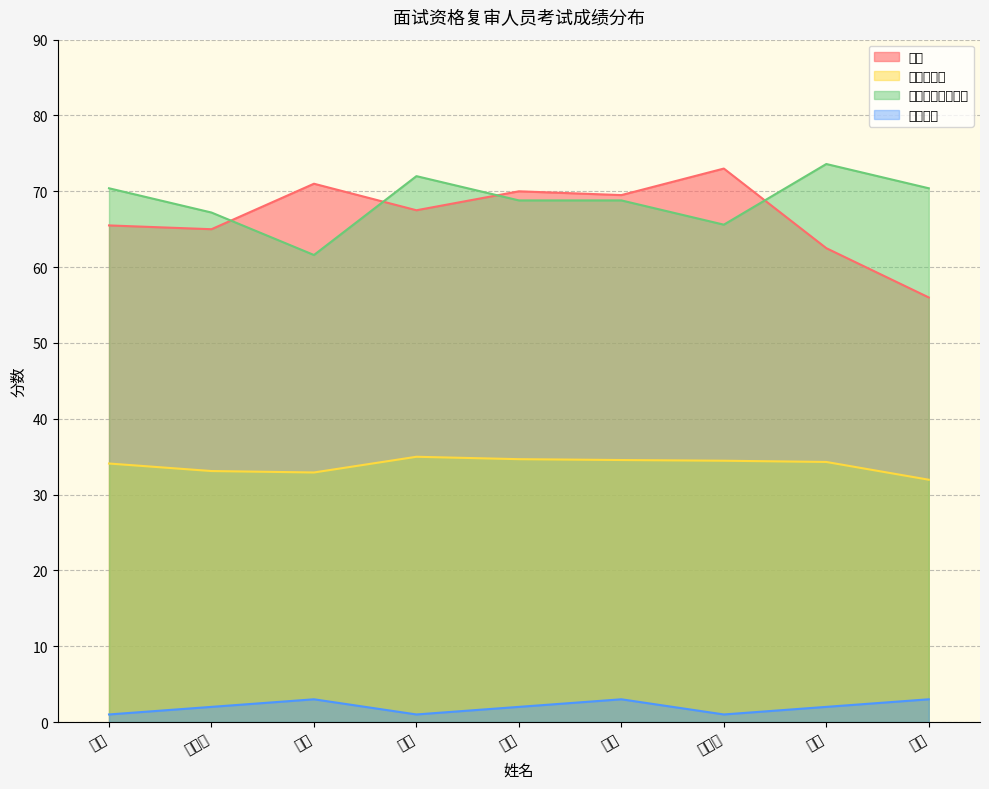

What is the difference between the maximum and minimum values in the 申论 series?

17.0